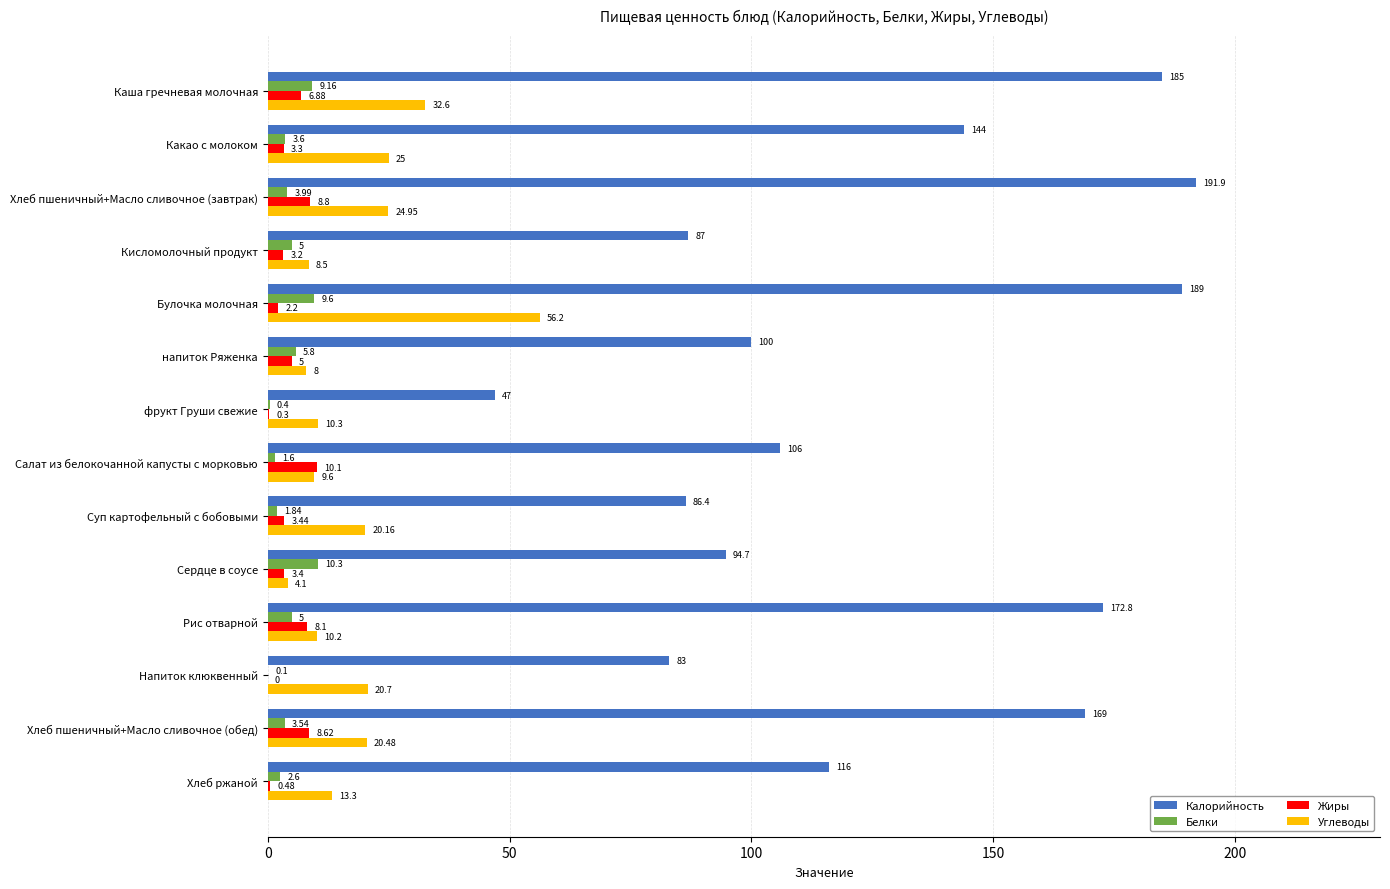

Which series changed the most between Суп картофельный с бобовыми and Хлеб ржаной?

Калорийность